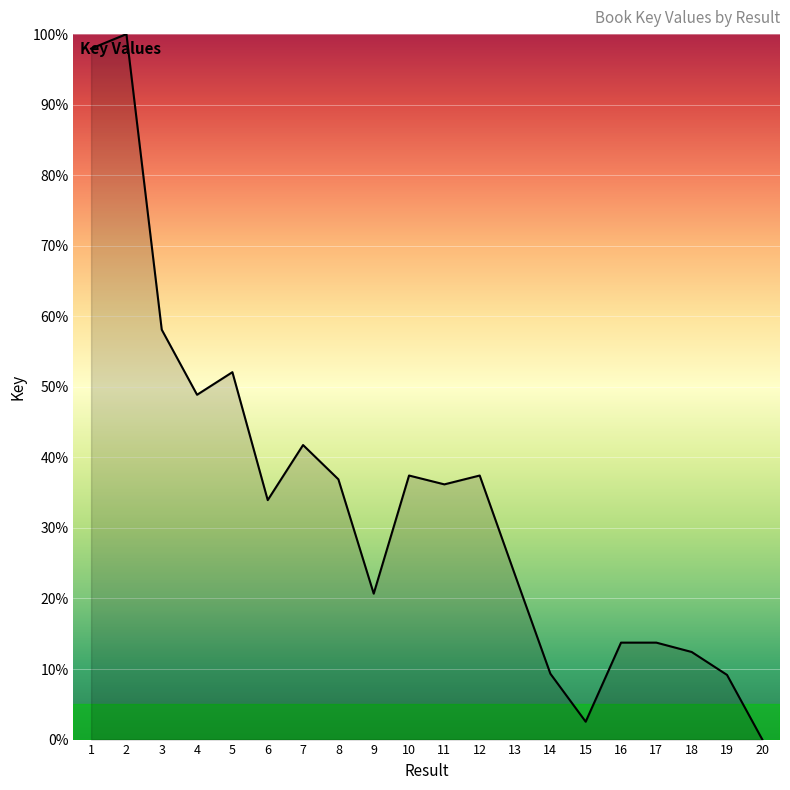

The value at 16 is 19.5. True or false?

False